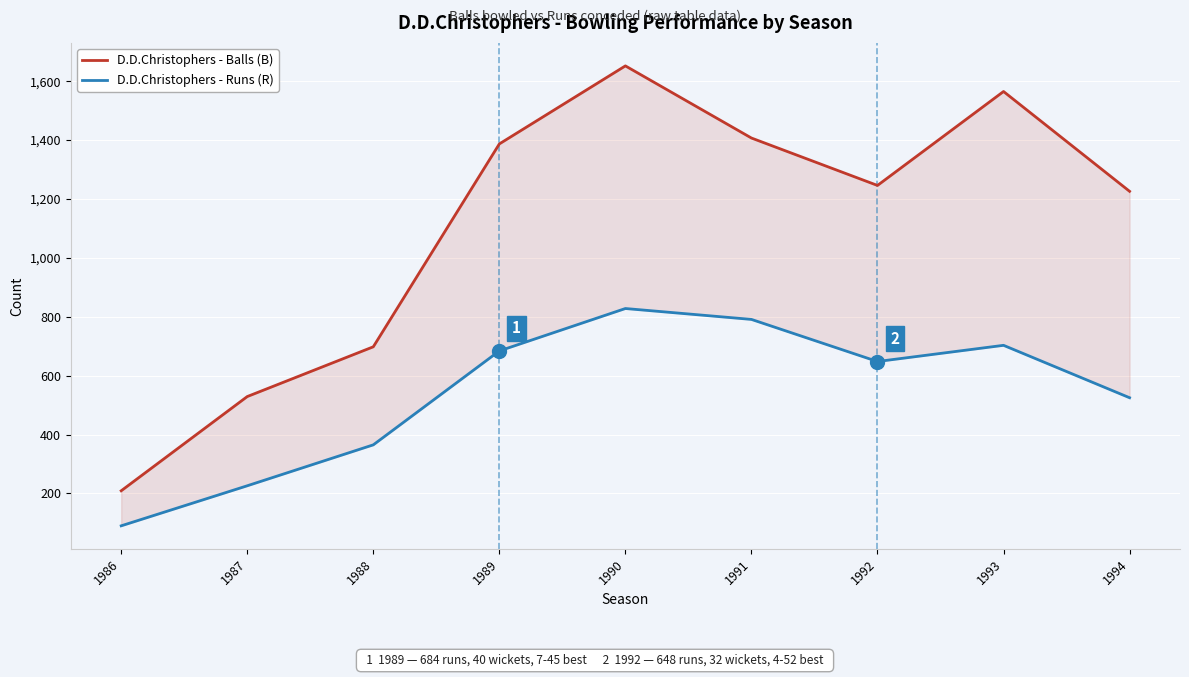

At which category is the sum across all series the highest?

1990